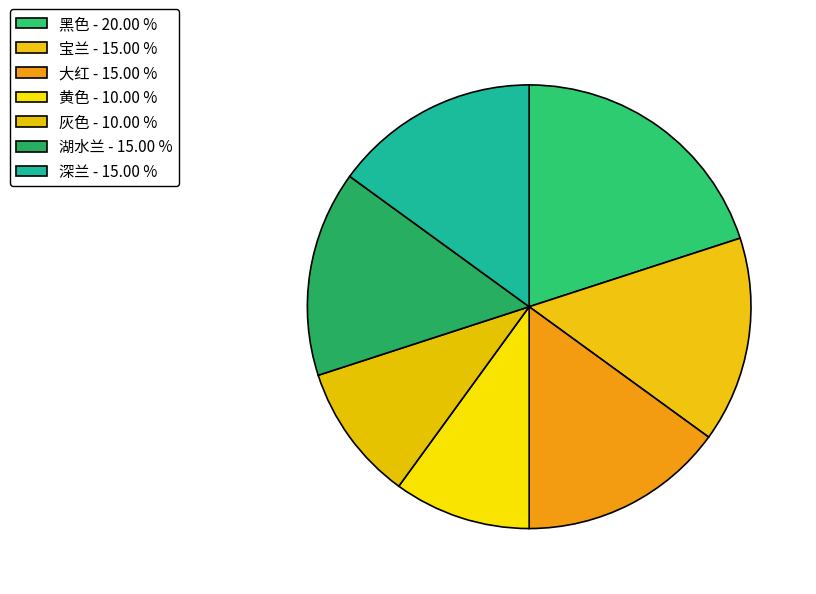

Count the number of slices in the pie.

7